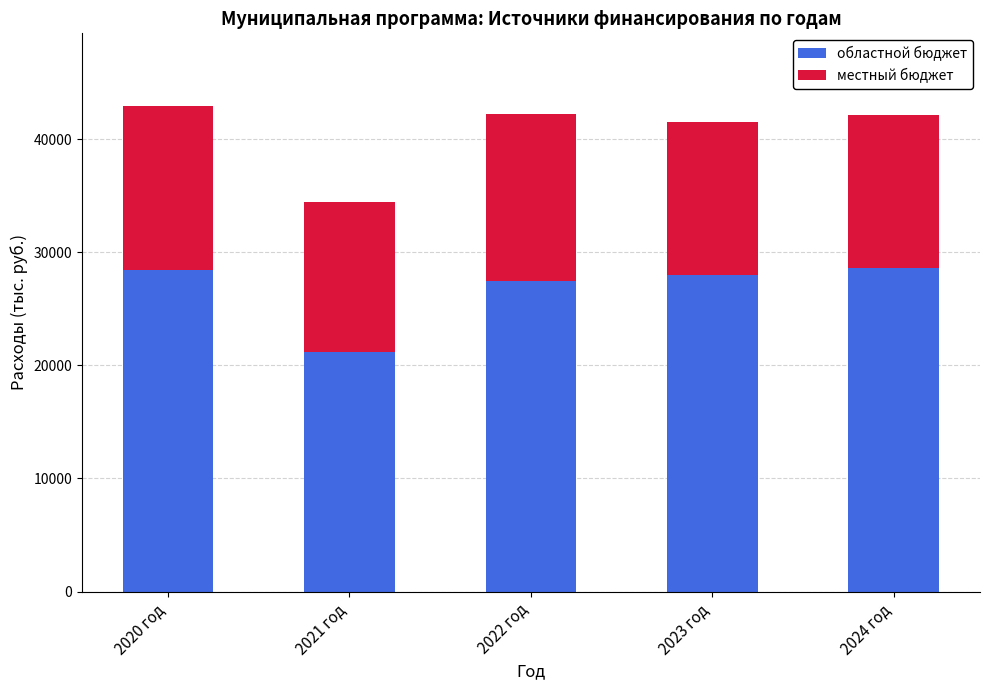

What is the average value of the областной бюджет series?

26716.5